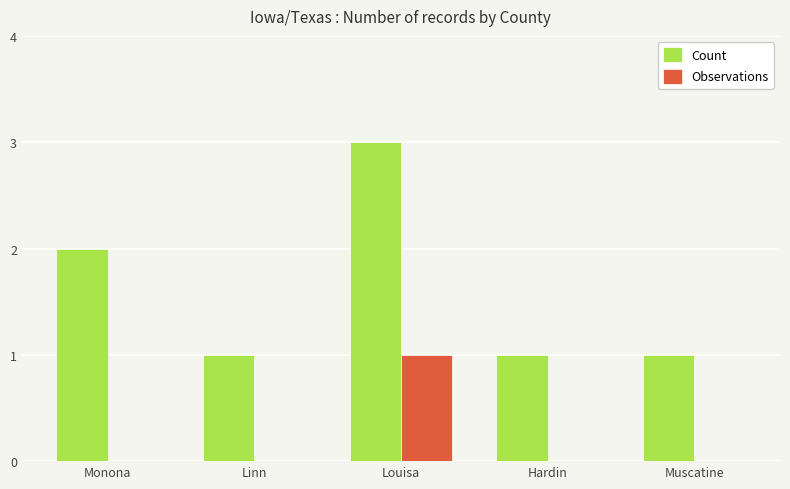

What is the sum of all Count values?

8